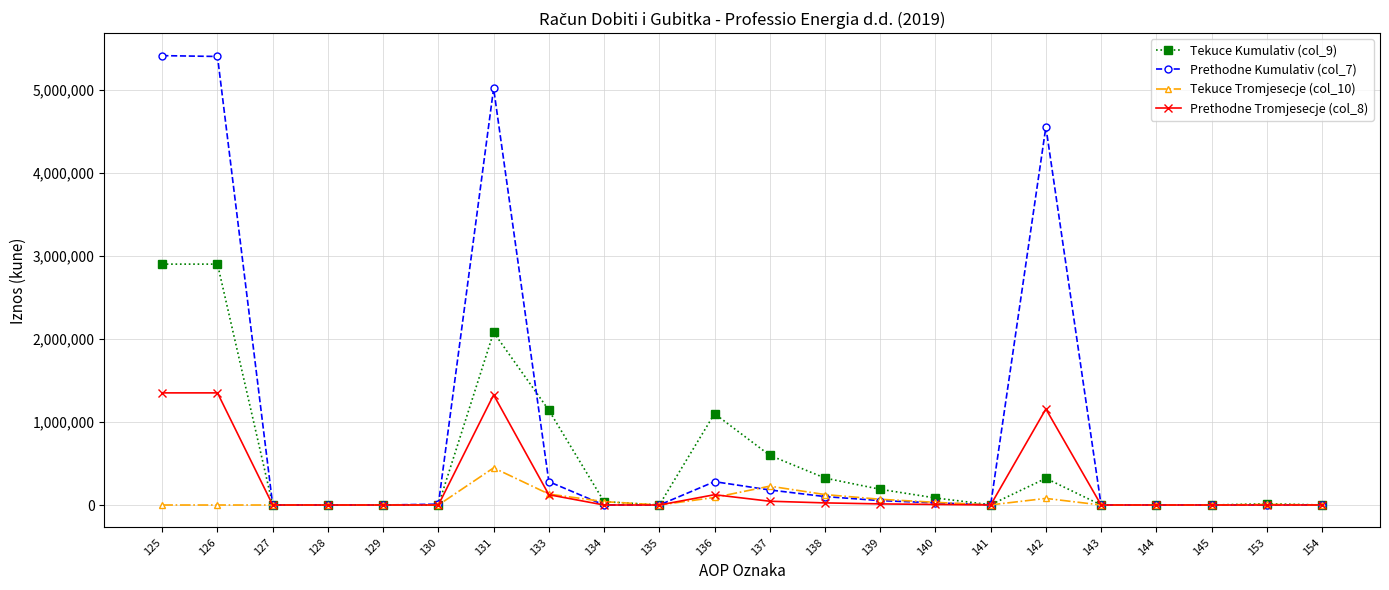

How many data points does each series have?

22